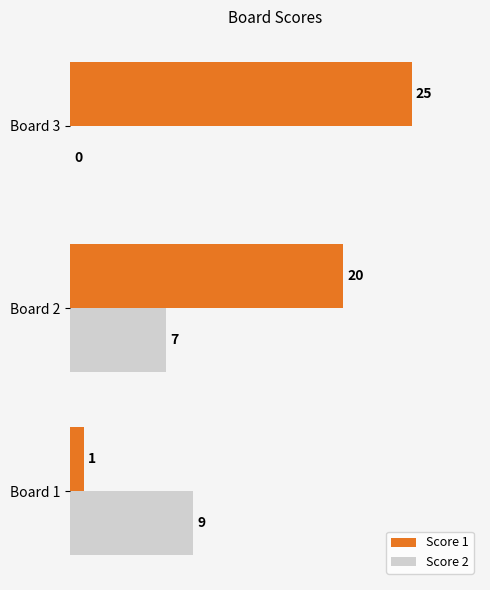

What is the maximum value shown in the chart?

25